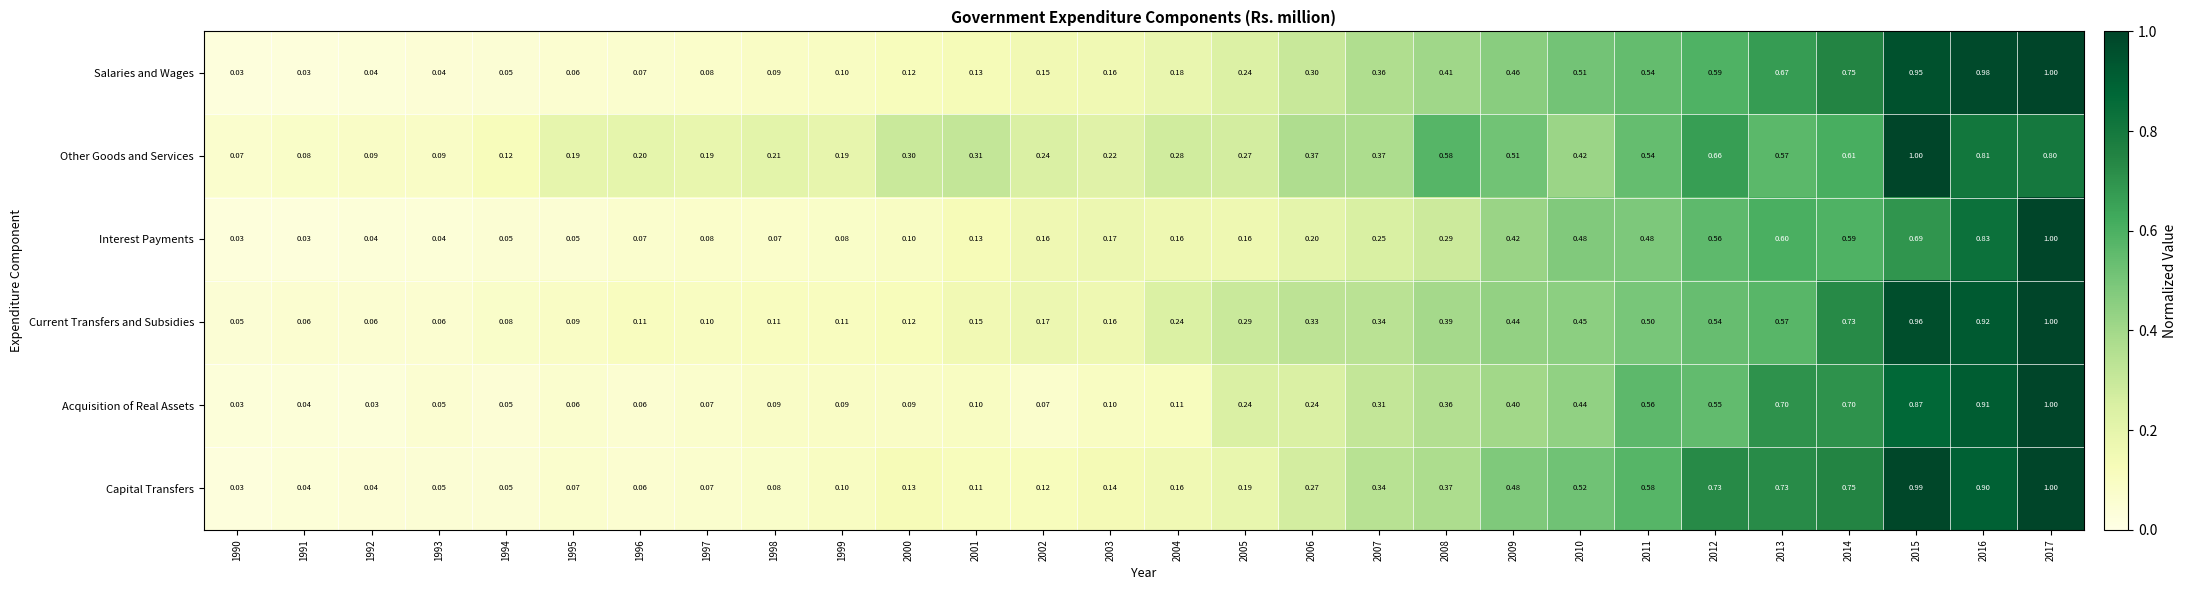

At how many categories does at least one series exceed 0?

28